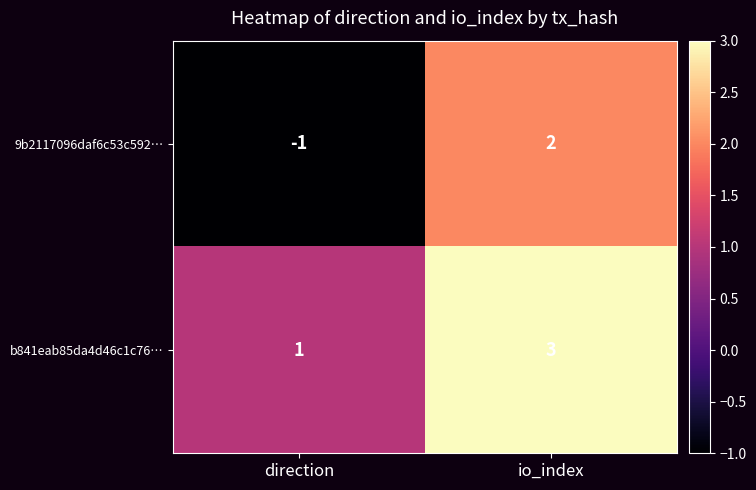

Reading left to right, list all the values displayed in this chart.

9b2117096daf6c53c592…: -1	2
b841eab85da4d46c1c76…: 1	3